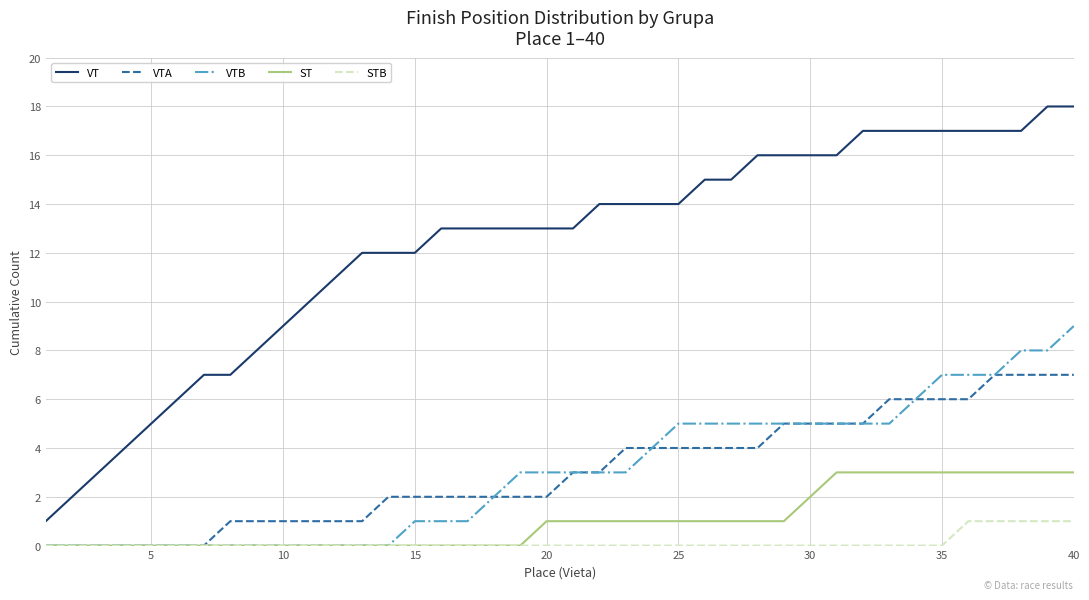

Count the number of categories in the chart.

40